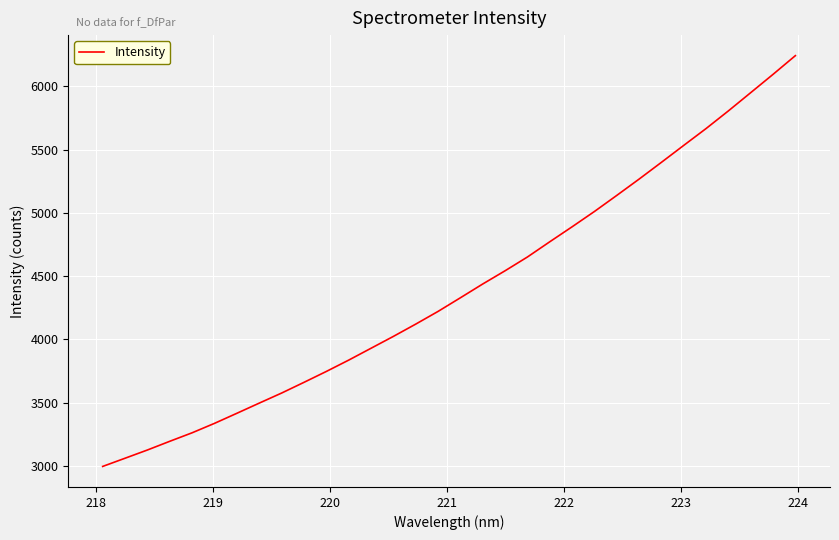

What is the greatest value displayed?

6243.8